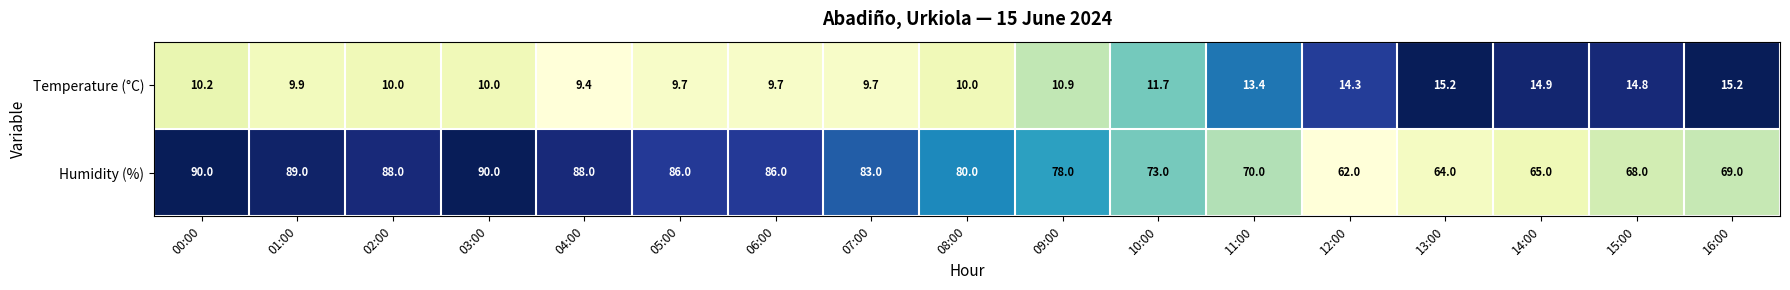

What is the difference between the Humidity (%) values at 15:00 and 08:00?

12.0